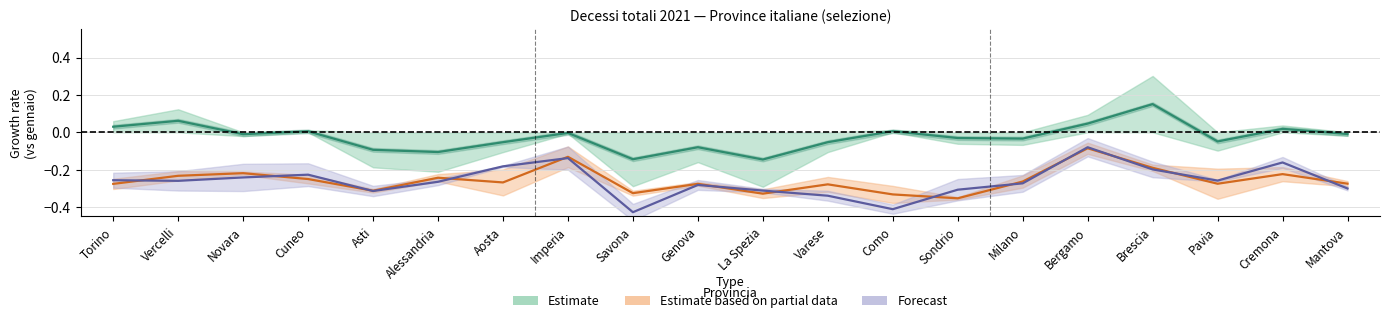

The value of gennaio at Imperia is -0.0. True or false?

True